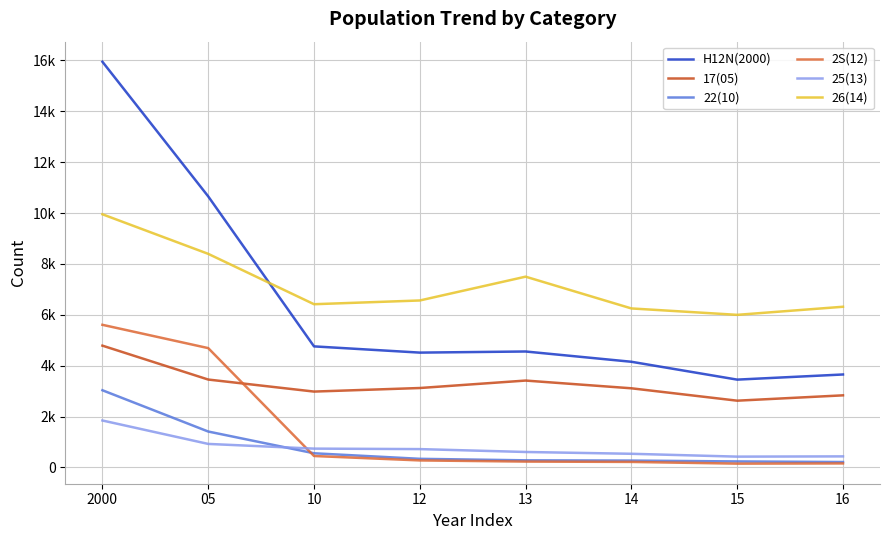

True or false: 2S(12) and H12N(2000) intersect in this chart.

False